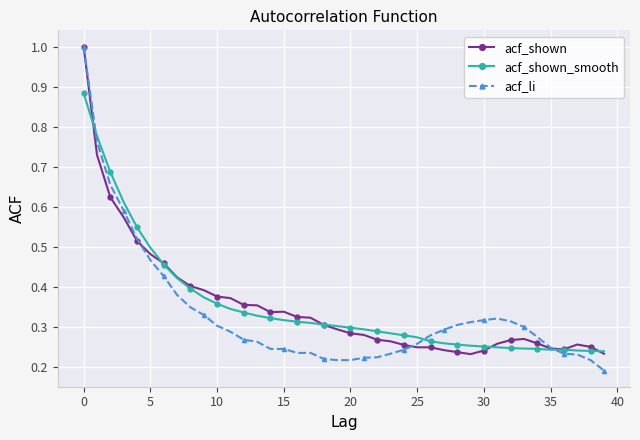

At how many categories does at least one series exceed 0?

40